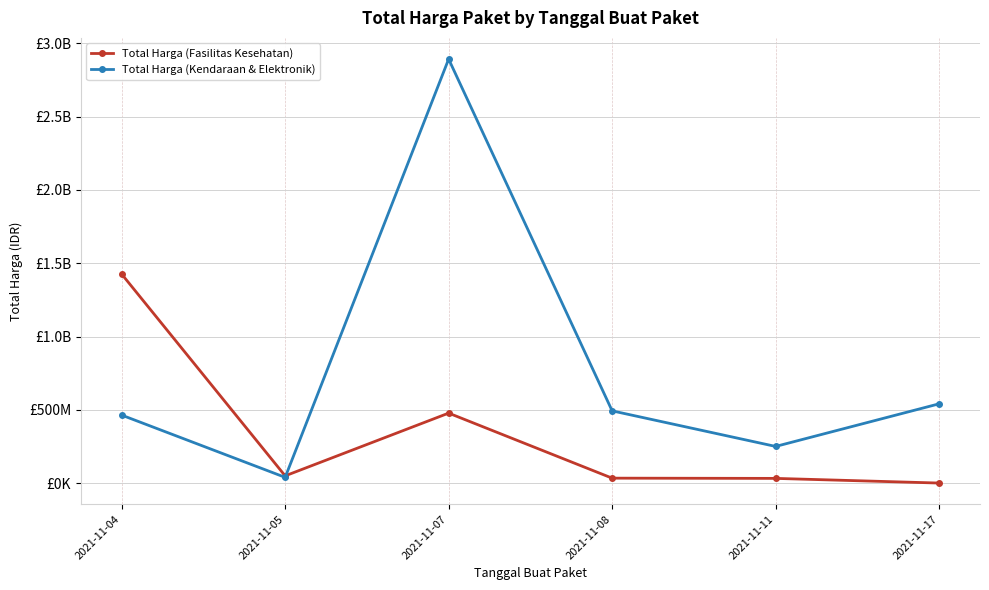

What are all the series names shown in the legend?

Total Harga (Fasilitas Kesehatan), Total Harga (Kendaraan & Elektronik)